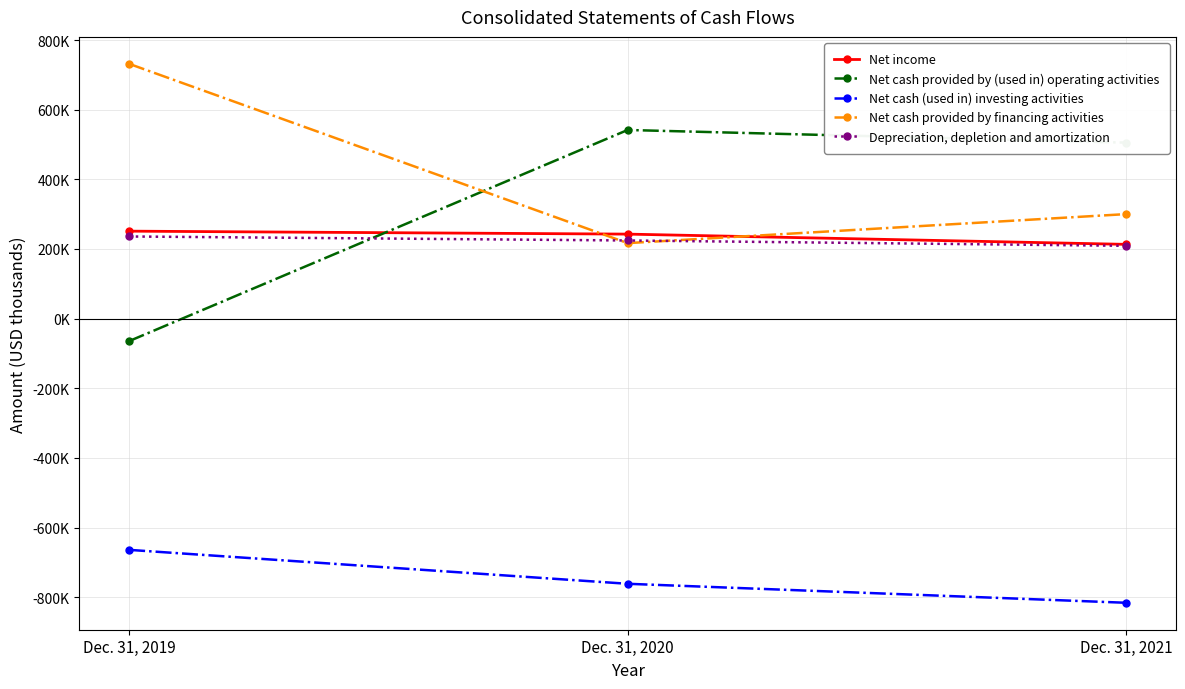

What are all the series names shown in the legend?

Net income, Net cash provided by (used in) operating activities, Net cash (used in) investing activities, Net cash provided by financing activities, Depreciation, depletion and amortization